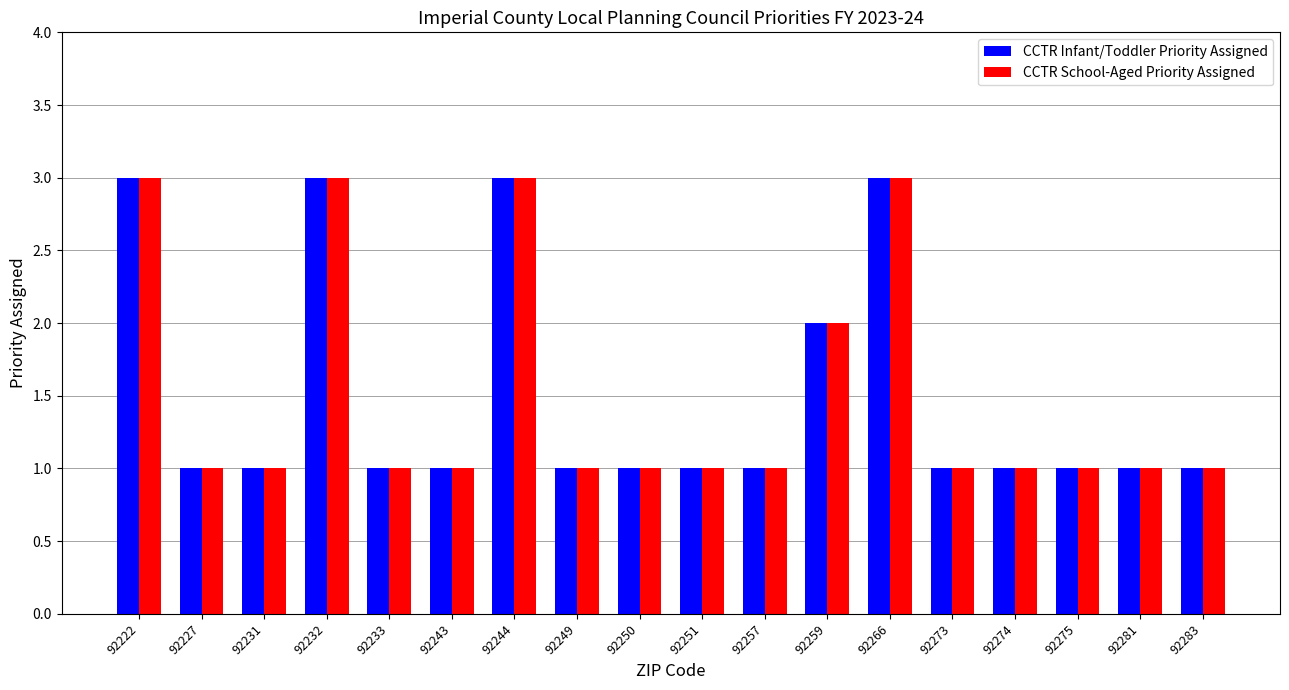

Reading right to left, what are all the values shown in this chart?

CCTR Infant/Toddler Priority Assigned: 92283=1	92281=1	92275=1	92274=1	92273=1	92266=3	92259=2	92257=1	92251=1	92250=1	92249=1	92244=3	92243=1	92233=1	92232=3	92231=1	92227=1	92222=3
CCTR School-Aged Priority Assigned: 92283=1	92281=1	92275=1	92274=1	92273=1	92266=3	92259=2	92257=1	92251=1	92250=1	92249=1	92244=3	92243=1	92233=1	92232=3	92231=1	92227=1	92222=3